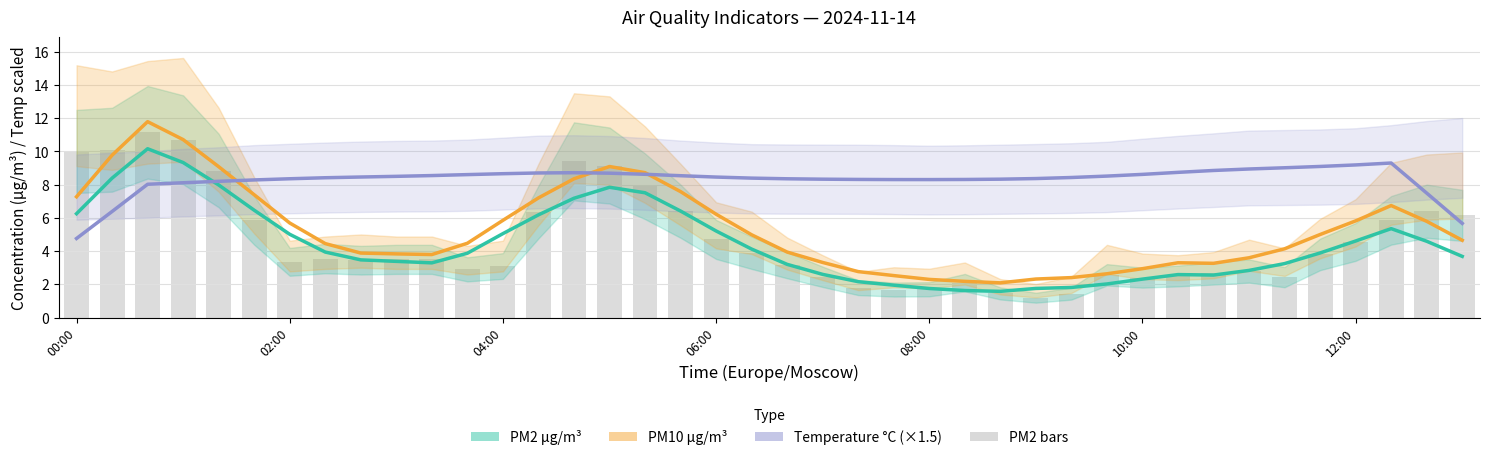

How many categories are shown in the chart?

40